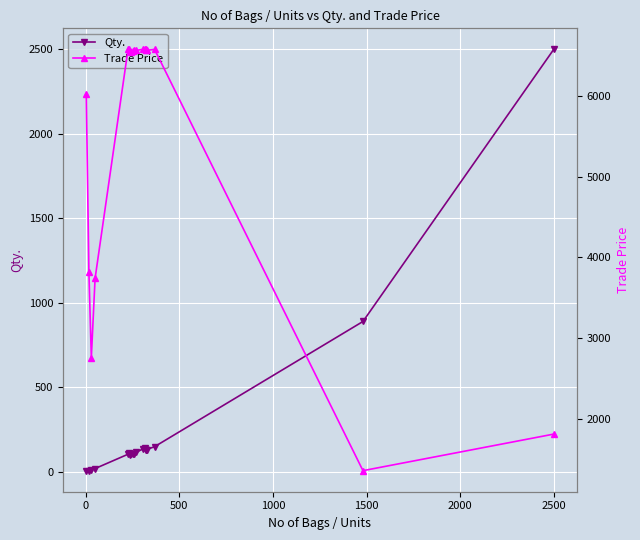

True or false: Qty. has more than 0 interior local peaks.

True